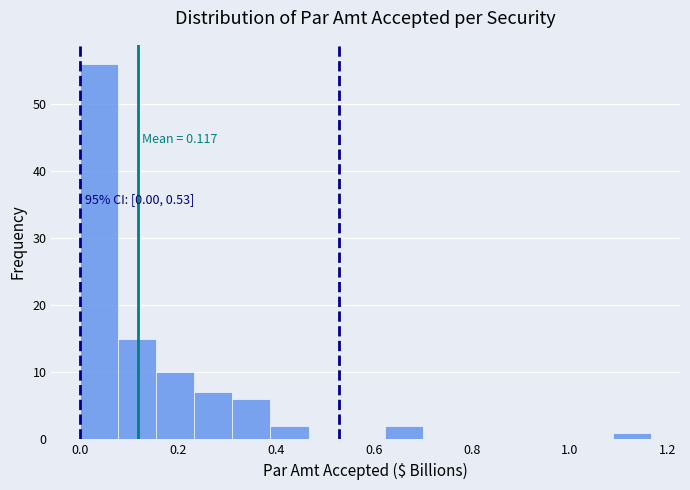

Read against the x-axis, roughly where is the centre of the tallest bar?

0.04